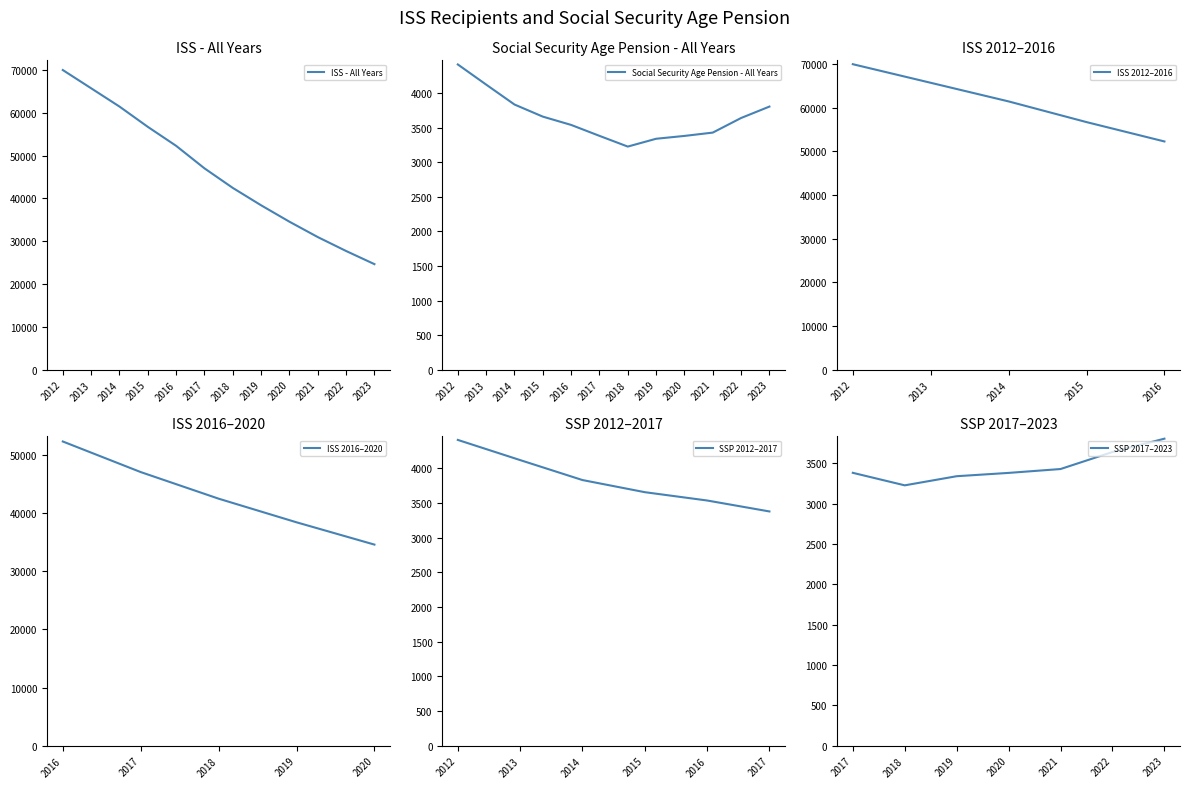

List the labels in order of Social Security Age Pension value, largest first.

2012, 2013, 2014, 2023, 2015, 2022, 2016, 2021, 2017, 2020, 2019, 2018